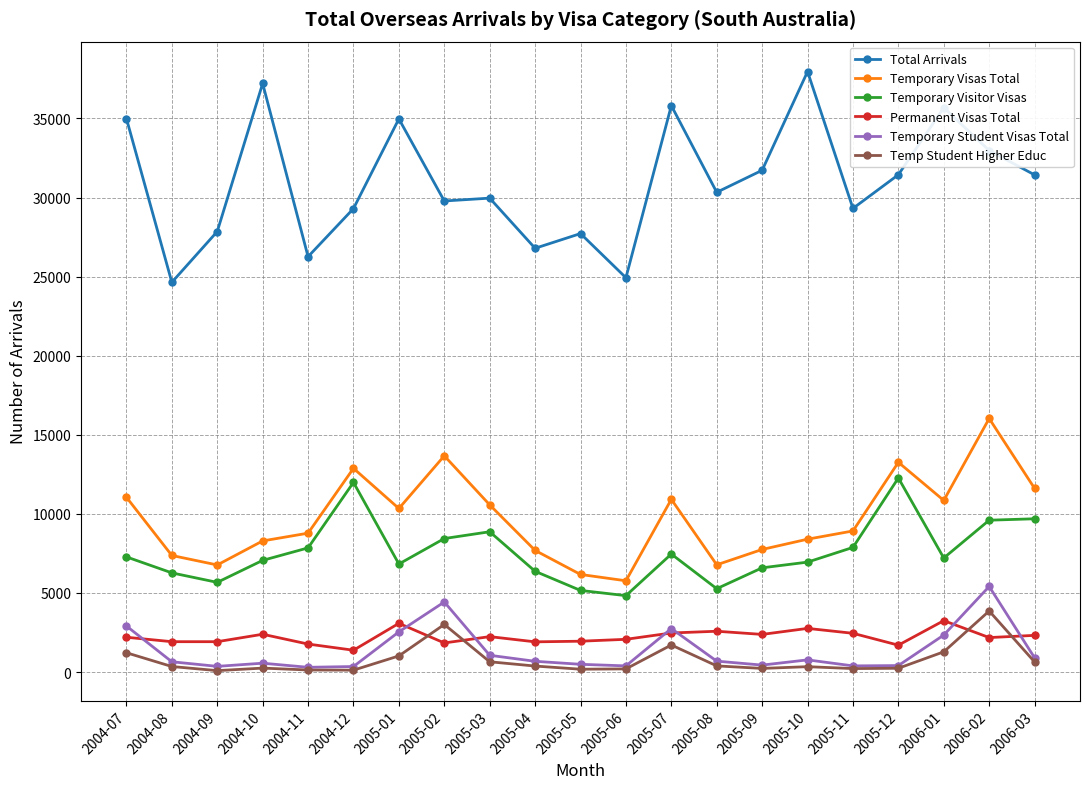

What is the label of the 11th point from the left?

2005-05